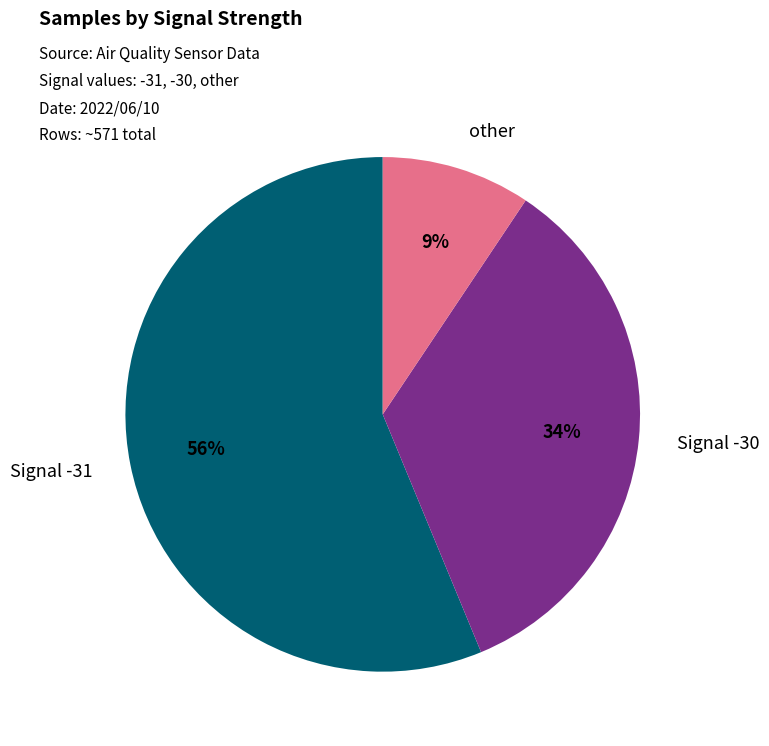

What is the smallest slice in the pie chart?

other